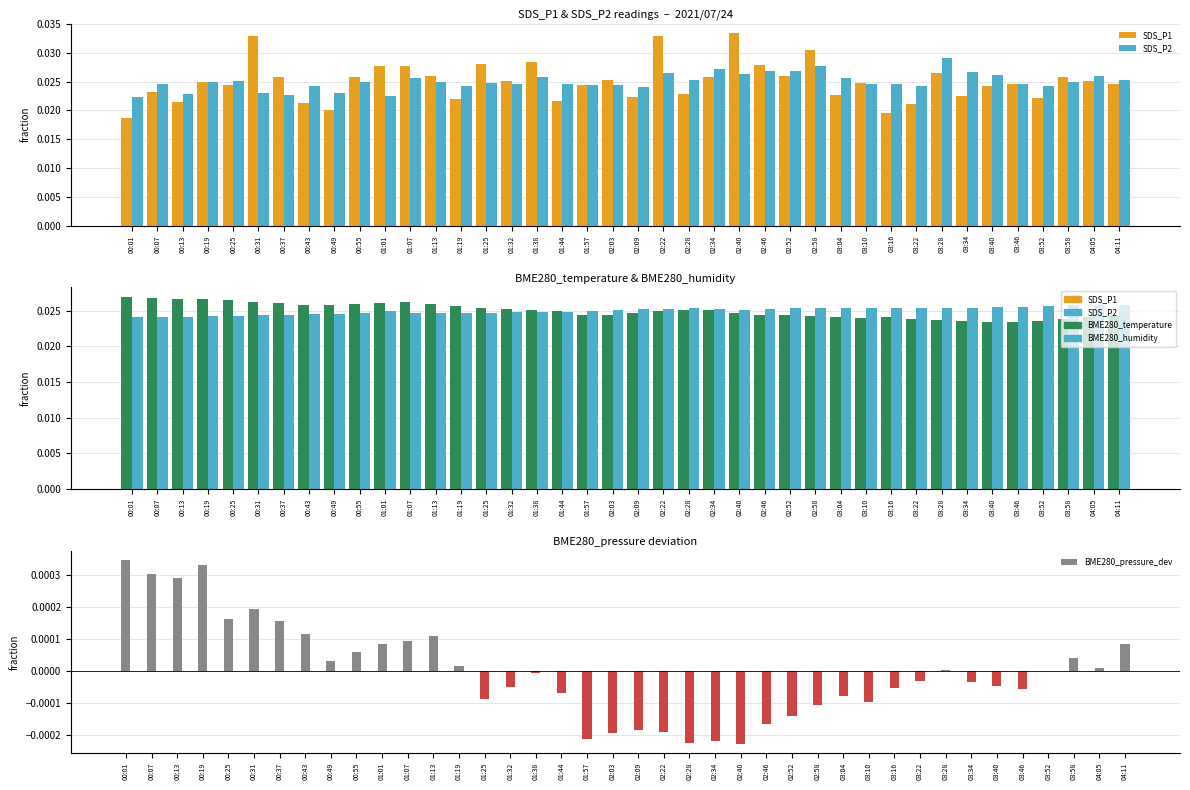

What position from the left is 01:19?

14